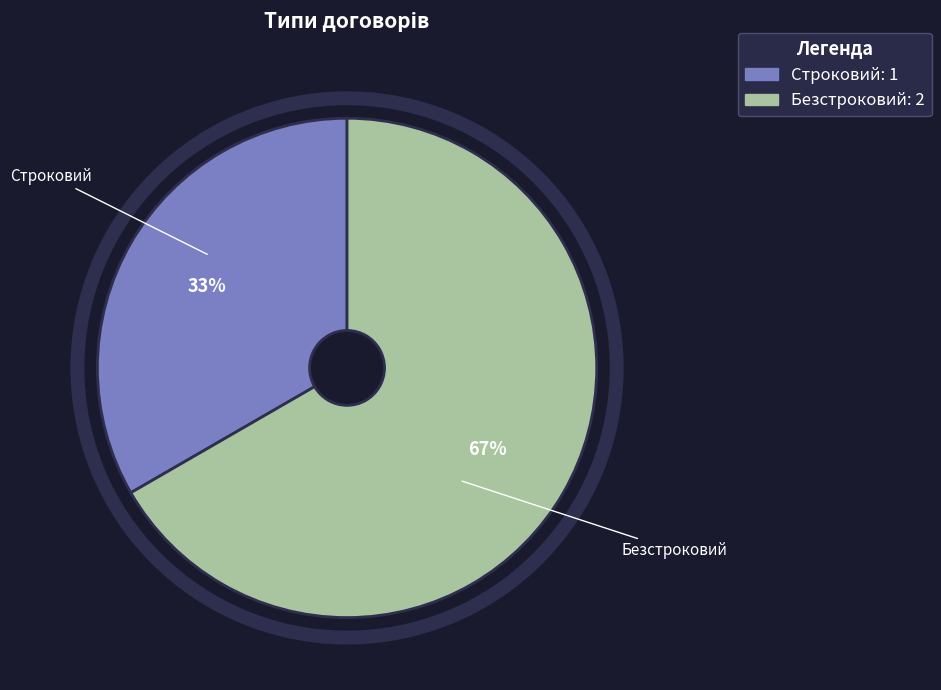

Which category accounts for the majority?

Безстроковий